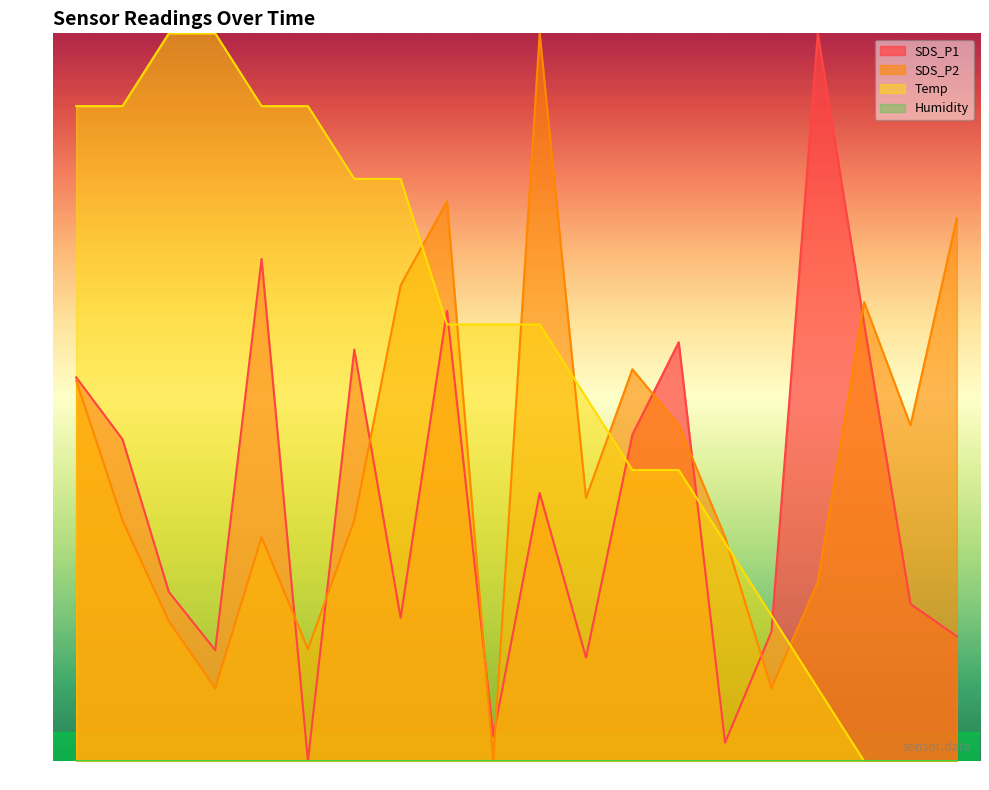

Between 00:31 and 00:29, which is larger?

00:29